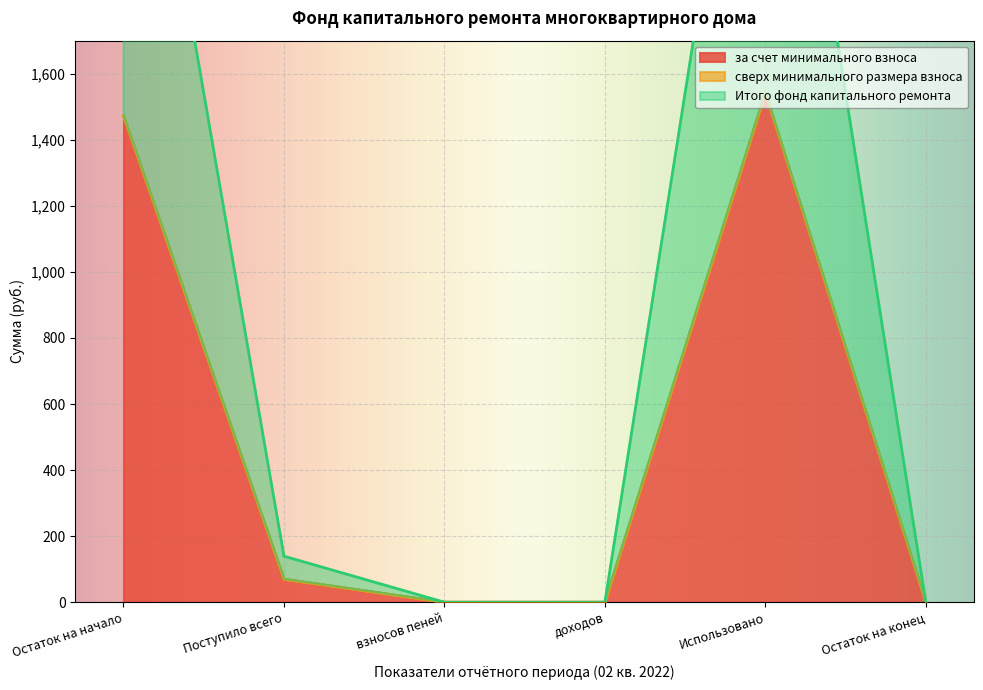

What is the maximum value for за счет минимального взноса?

1542.0